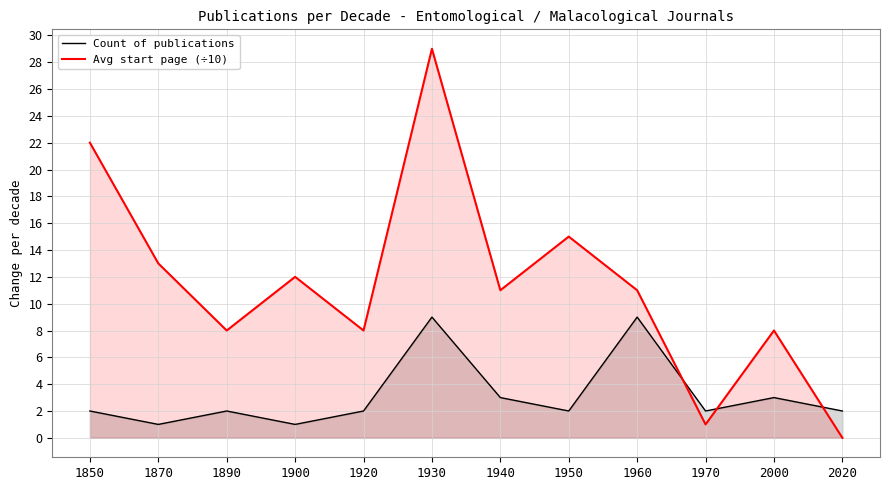

Which series ends up on top after the final intersection of Avg start page (÷10) and Count of publications?

Count of publications